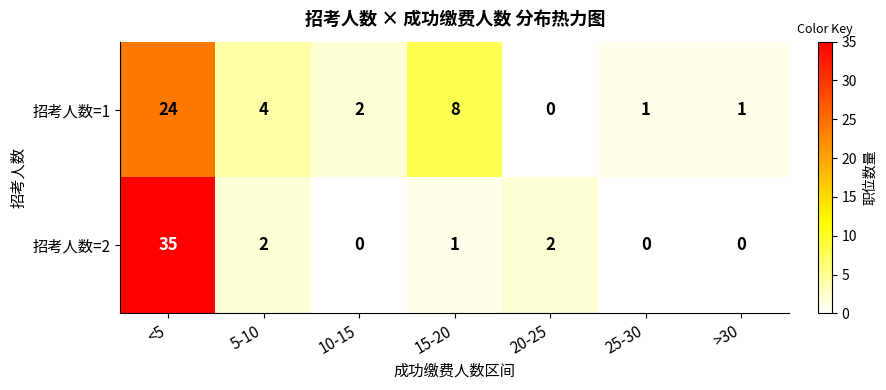

At which label does 招考人数=1 first exceed 2?

<5